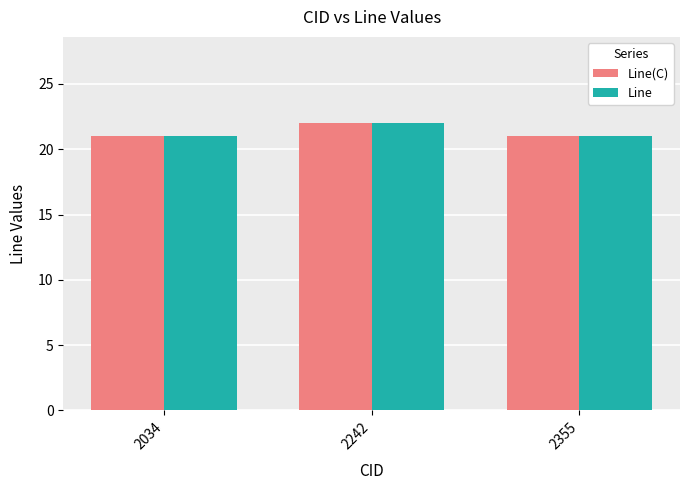

Reading left to right, transcribe all the data shown in this chart.

Line(C): 21	22	21
Line: 21	22	21